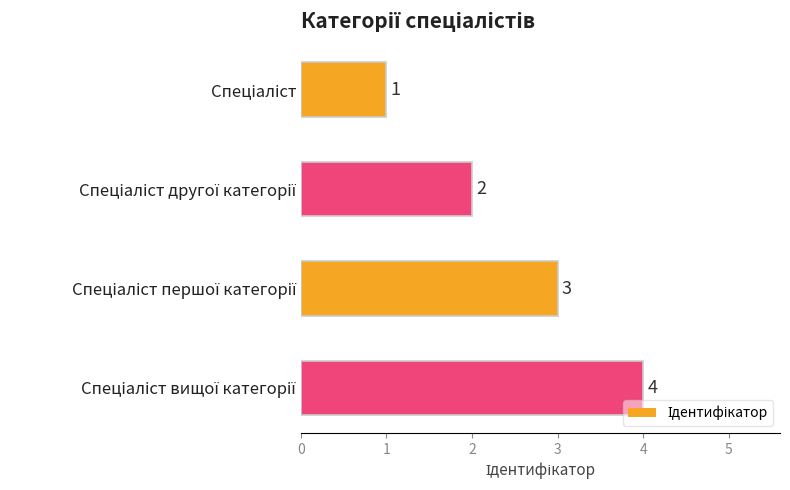

What is the sum of all values?

10